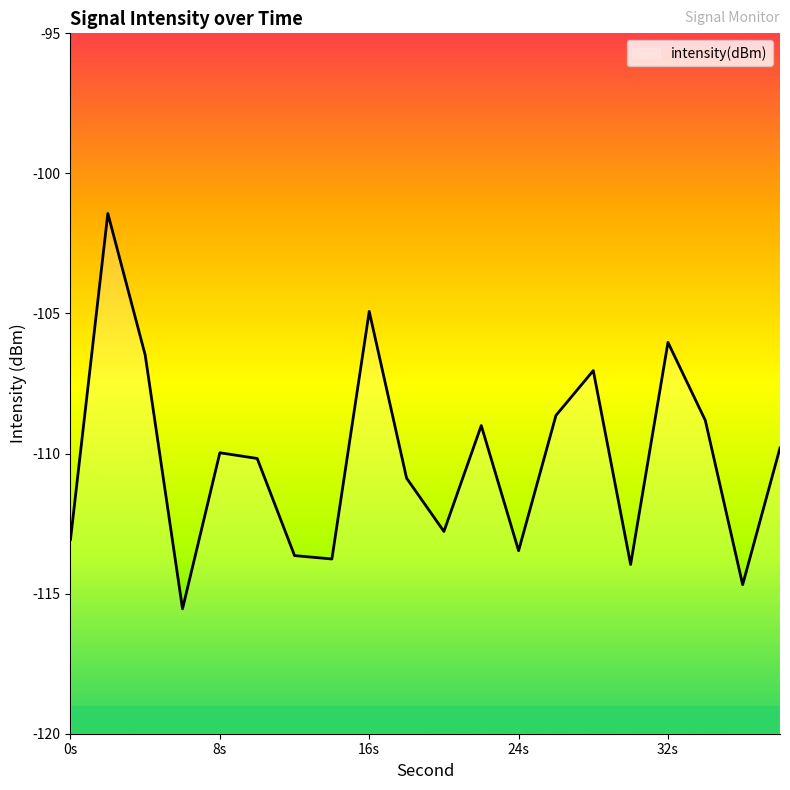

What is the difference between the maximum and minimum values?

14.1